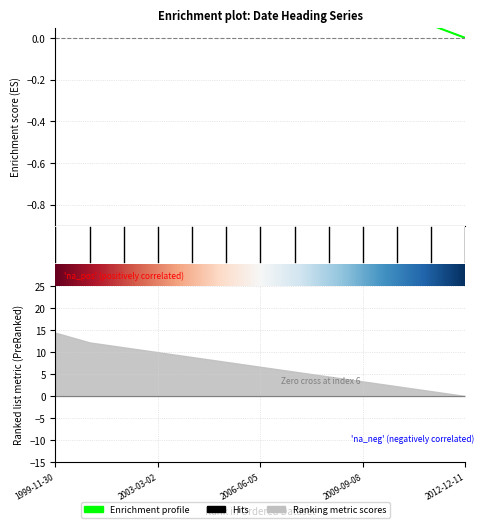

What is the difference between the maximum and minimum values?

0.8